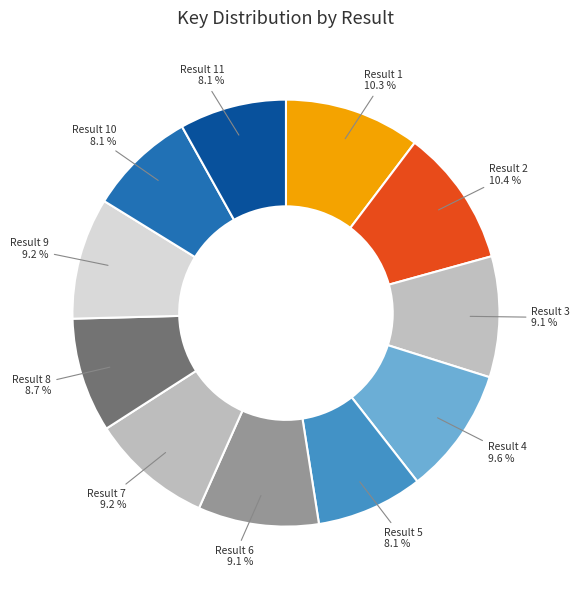

Approximately how many times larger is the value at Result 11 8.1 % compared to Result 10 8.1 %?

1.0